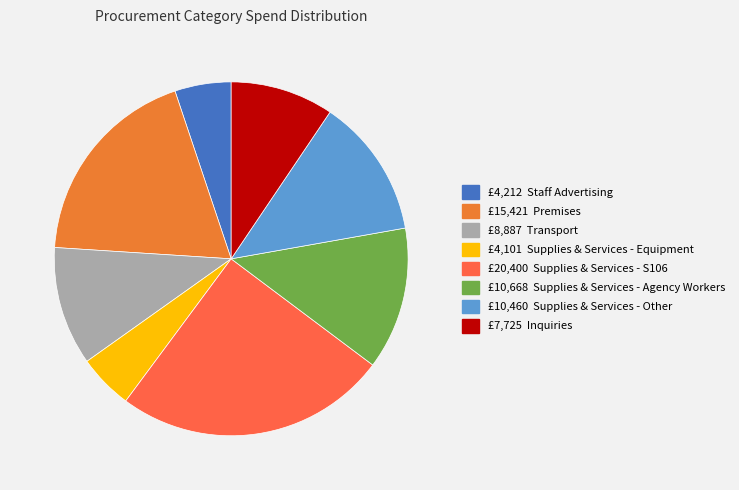

What is the largest slice in the pie chart?

S106 Spend